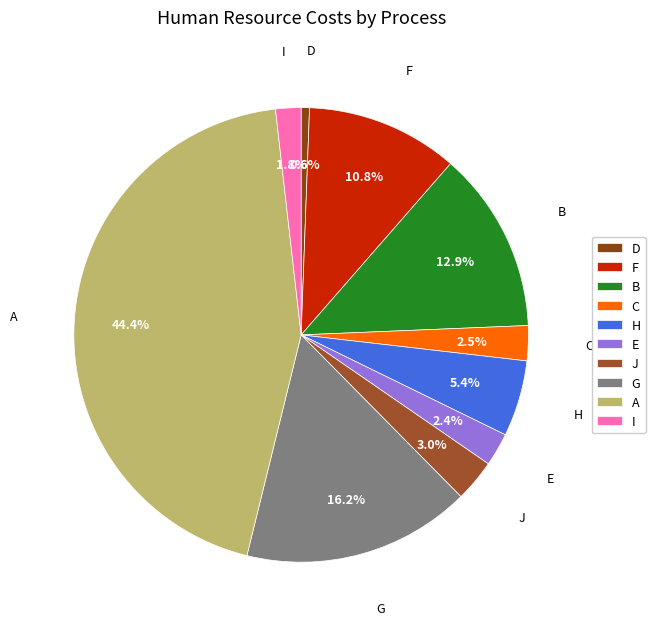

Is F the majority of the pie?

No